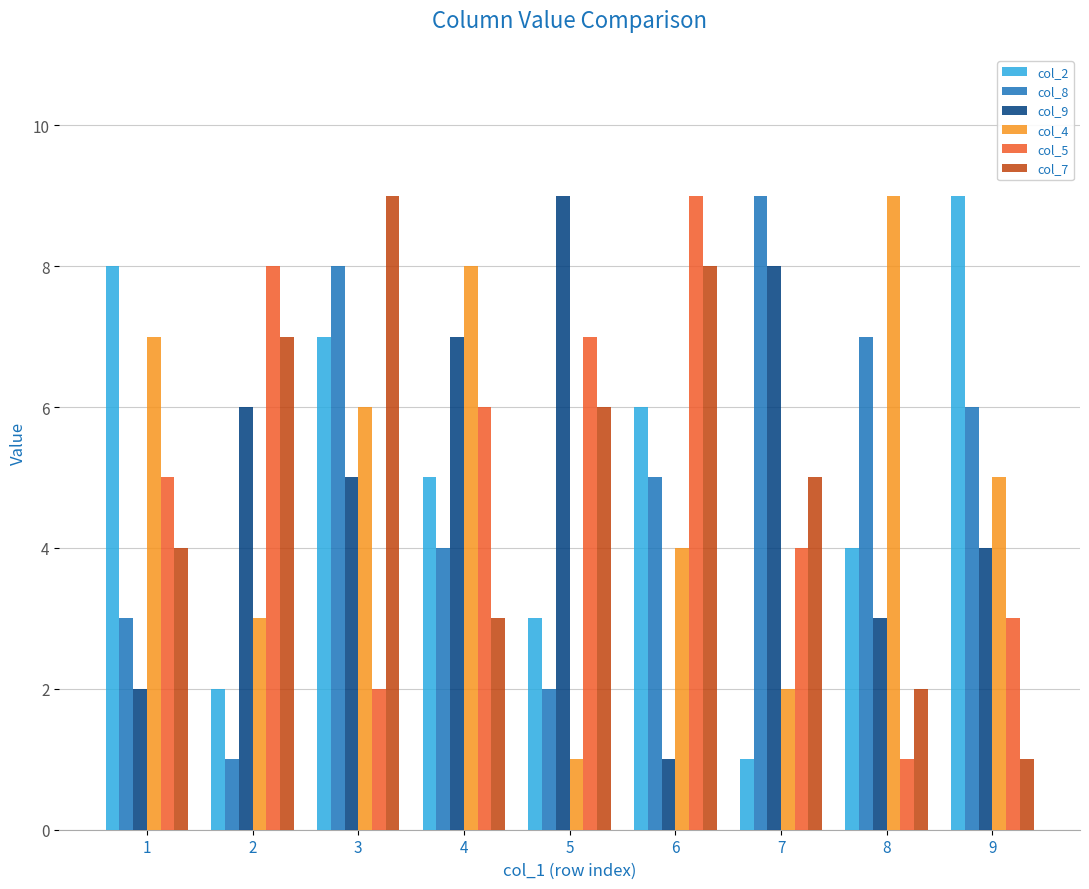

What is the greatest value displayed?

9